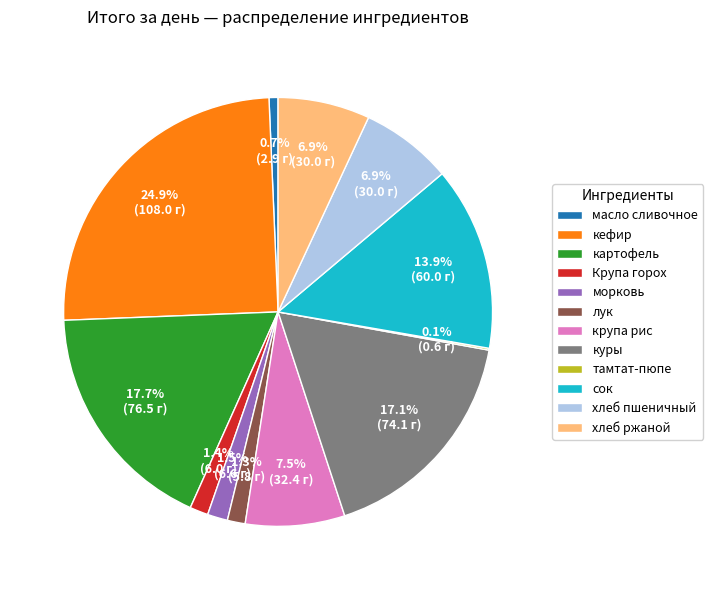

Between хлеб пшеничный and крупа рис, which is larger?

крупа рис